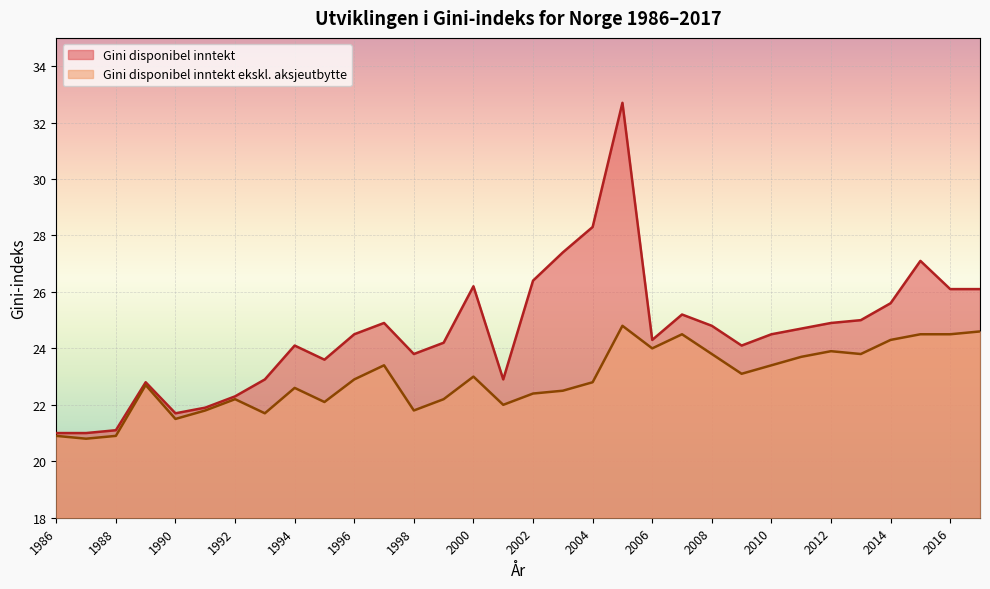

Reading right to left, transcribe all the data shown in this chart.

Gini disponibel inntekt: 26.1	26.1	27.1	25.6	25.0	24.9	24.7	24.5	24.1	24.8	25.2	24.3	32.7	28.3	27.4	26.4	22.9	26.2	24.2	23.8	24.9	24.5	23.6	24.1	22.9	22.3	21.9	21.7	22.8	21.1	21.0	21.0
Gini disponibel inntekt ekskl. aksjeutbytte: 24.6	24.5	24.5	24.3	23.8	23.9	23.7	23.4	23.1	23.8	24.5	24.0	24.8	22.8	22.5	22.4	22.0	23.0	22.2	21.8	23.4	22.9	22.1	22.6	21.7	22.2	21.8	21.5	22.7	20.9	20.8	20.9